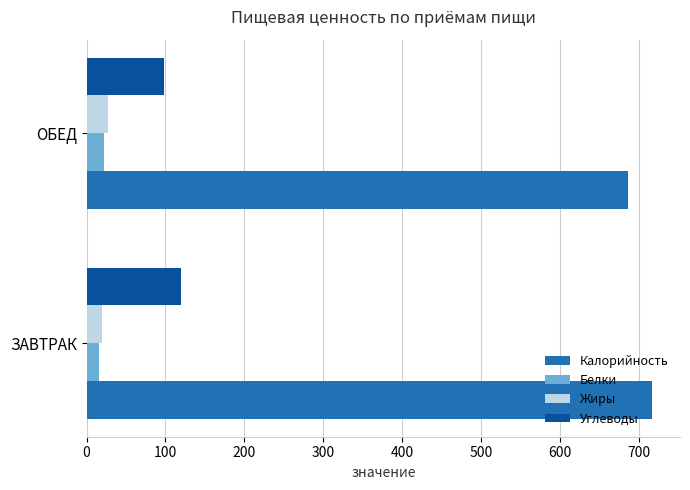

What is the smallest value displayed?

16.1